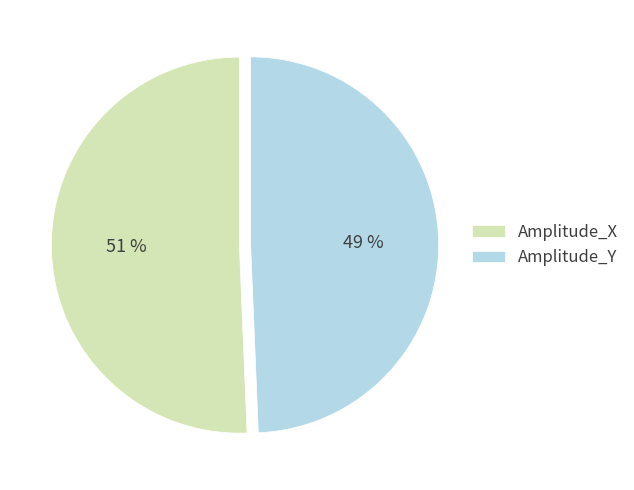

To the nearest percent, what is the average slice percentage?

50%